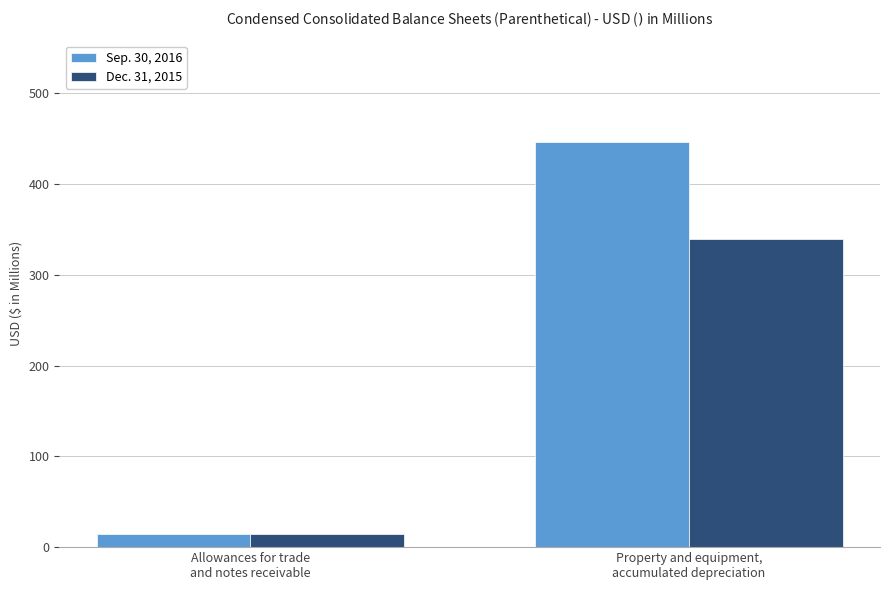

Which series has the largest range (max minus min)?

Sep. 30, 2016